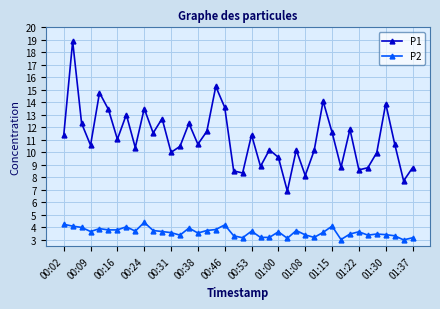

Does the chart display data point markers on the line(s)?

Yes